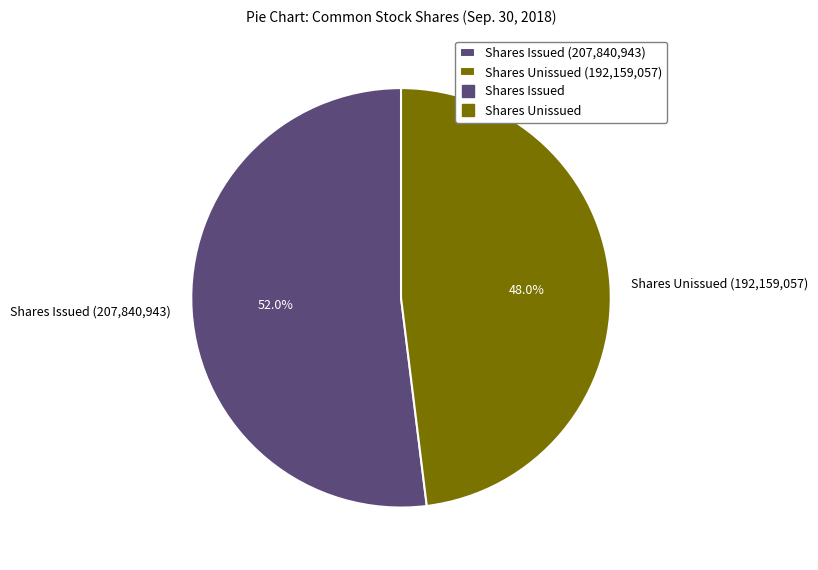

How many segments does this pie chart have?

2